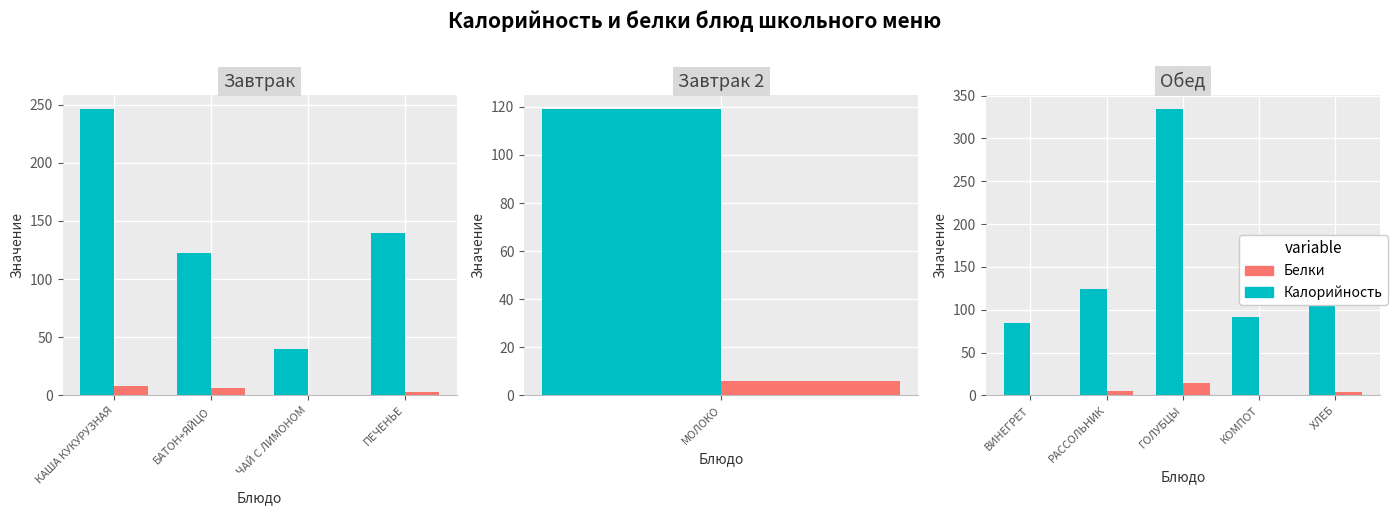

What is the value of the Белки bar at the 4th from the left?

0.2